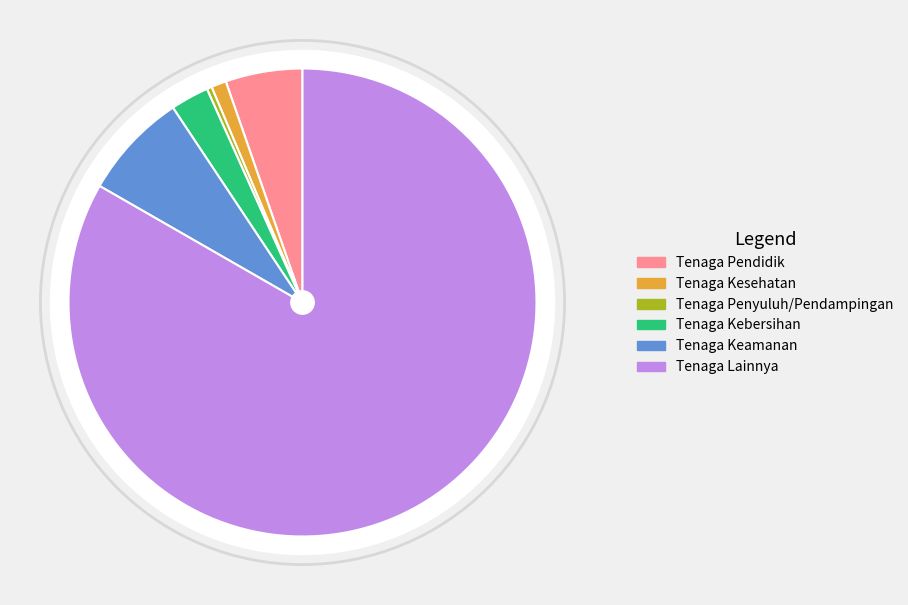

How many slices are in this pie chart?

6